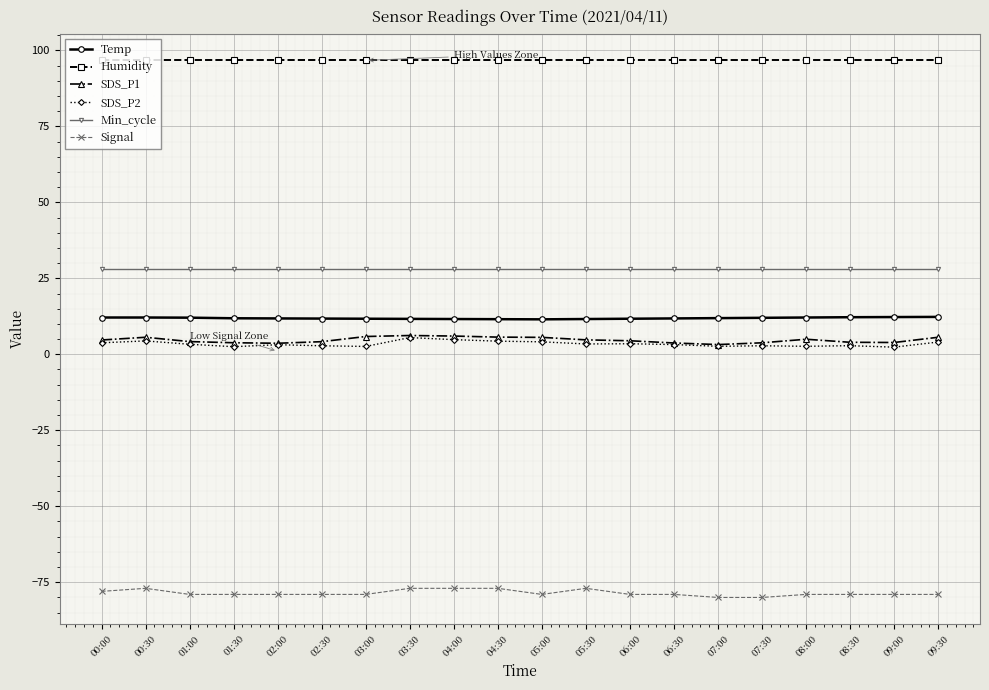

The value of Signal at 02:30 is -79.0. True or false?

True